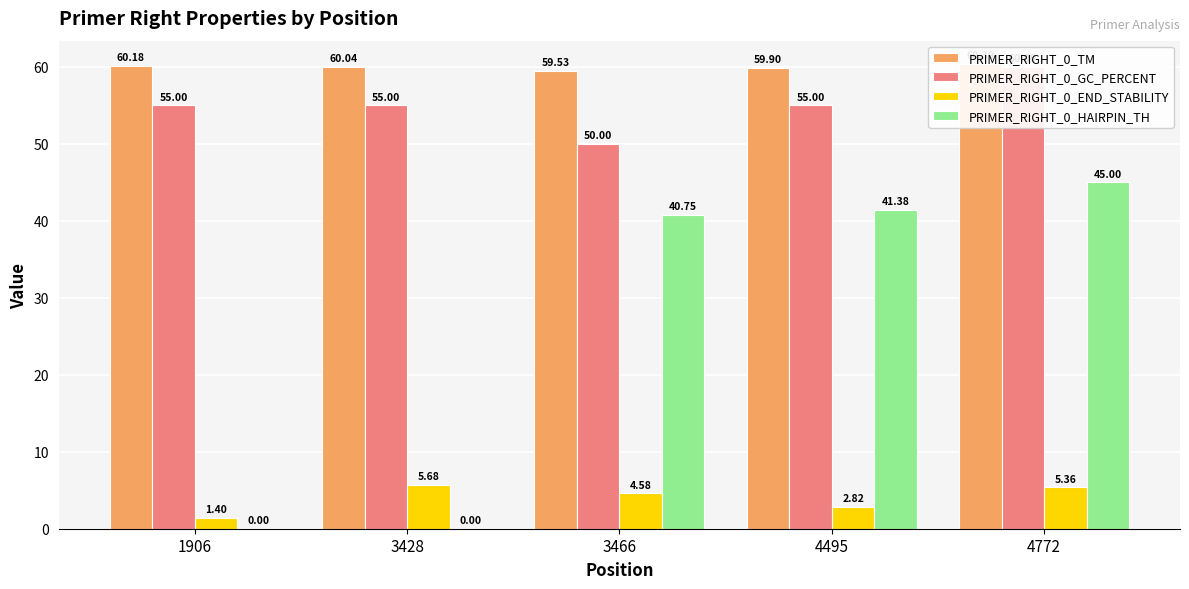

True or false: PRIMER_RIGHT_0_END_STABILITY has a value of 7.1 at 3466.

False